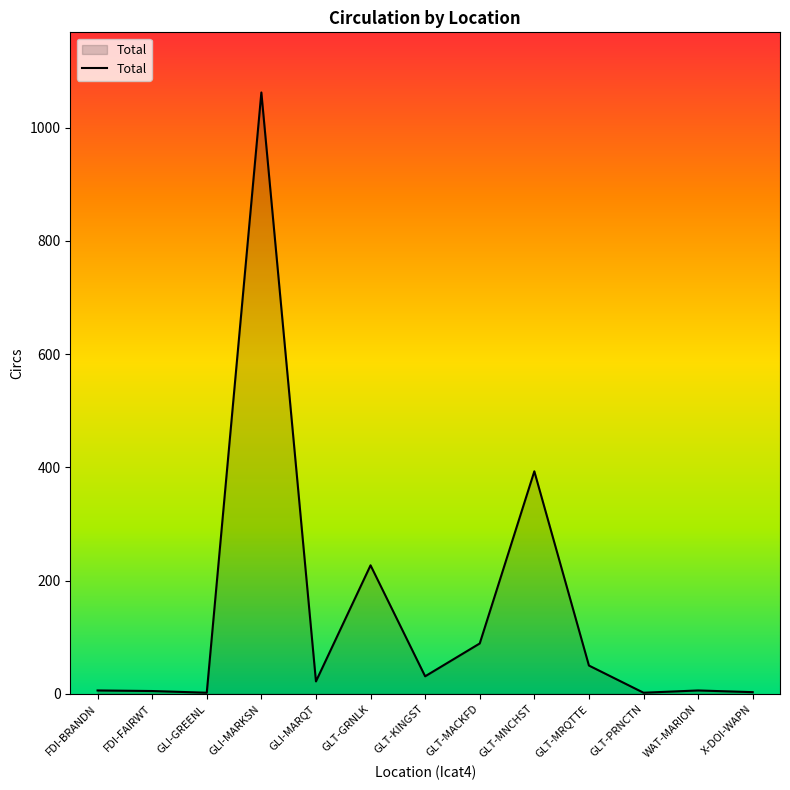

What is the sum of the values at GLI-GREENL and GLT-PRNCTN?

4